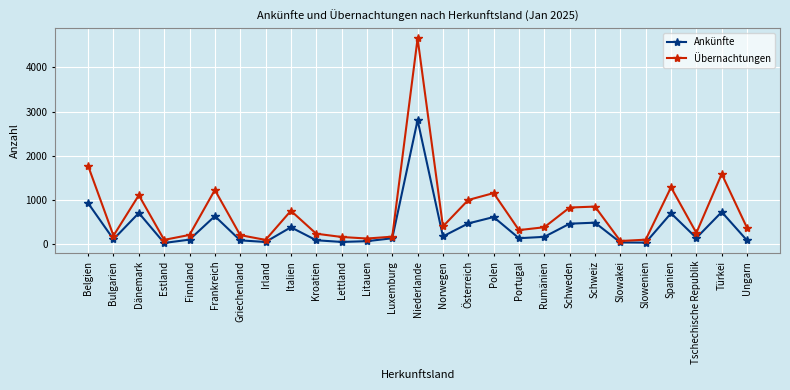

Is it true that Übernachtungen equals 478 at Schweiz?

False